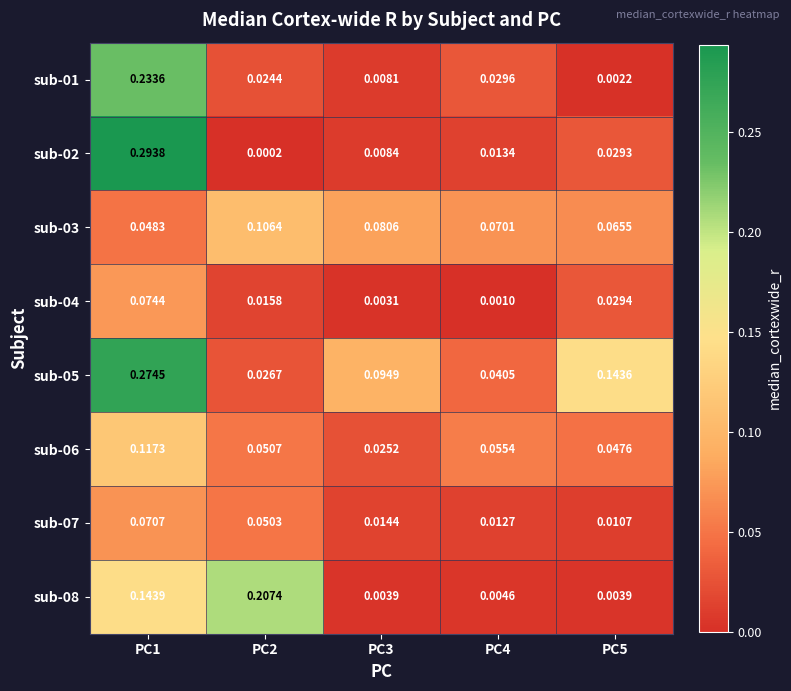

How many categories are shown in the chart?

5